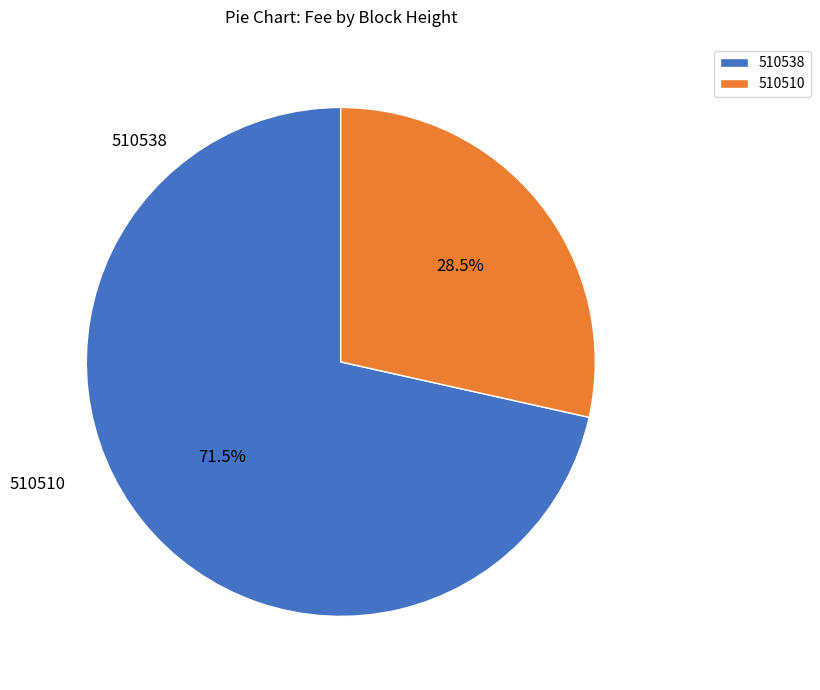

To the nearest percent, what is the average slice percentage?

50%